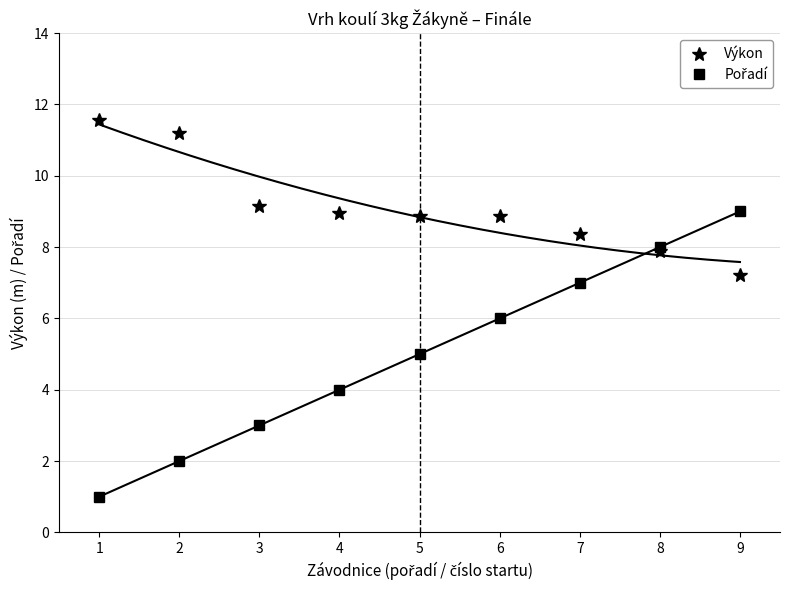

What is the sum of the Pořadí values at 1 and 4?

5.0